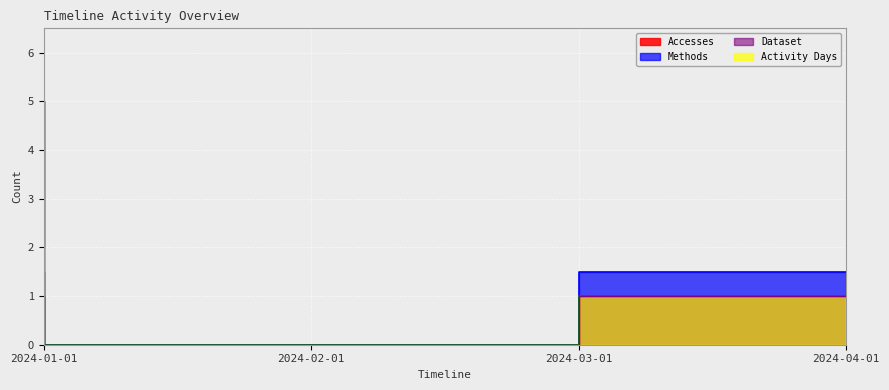

True or false: Activity Days and Methods intersect in this chart.

False